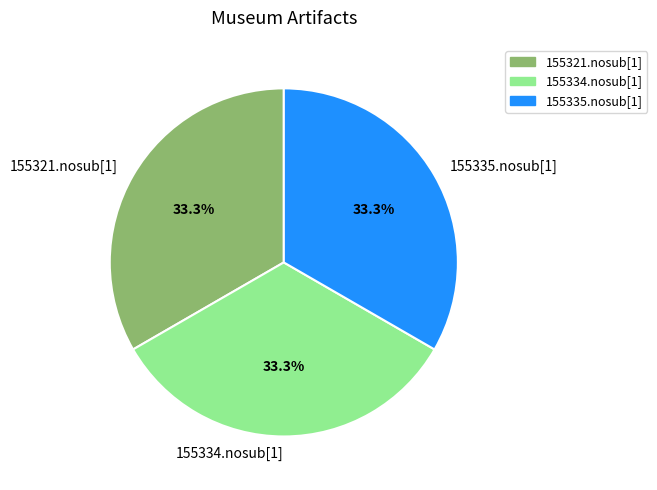

Approximately how many times larger is the value at 155334.nosub[1] compared to 155335.nosub[1]?

1.0